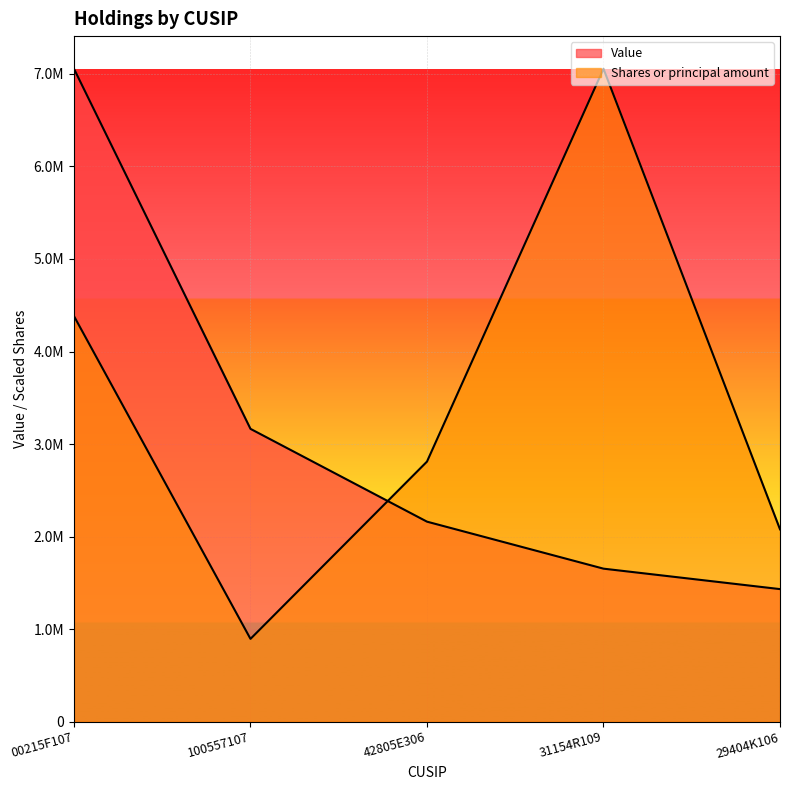

Where is the first local minimum for Shares or principal amount?

100557107